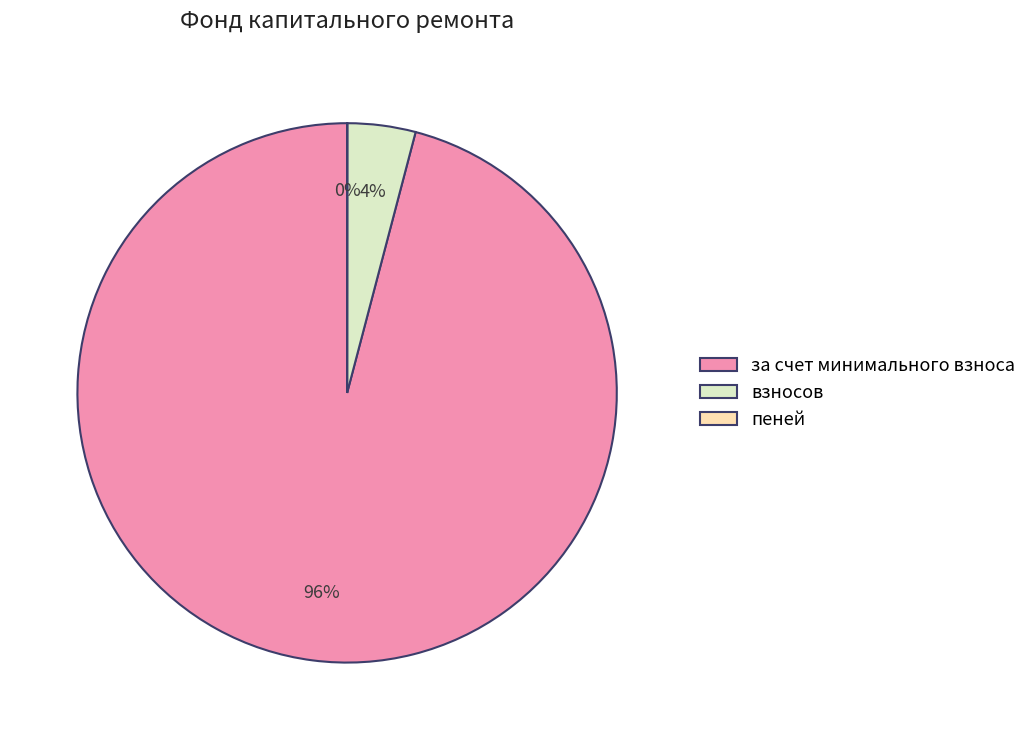

Does за счет минимального взноса account for over 50% of the chart?

Yes